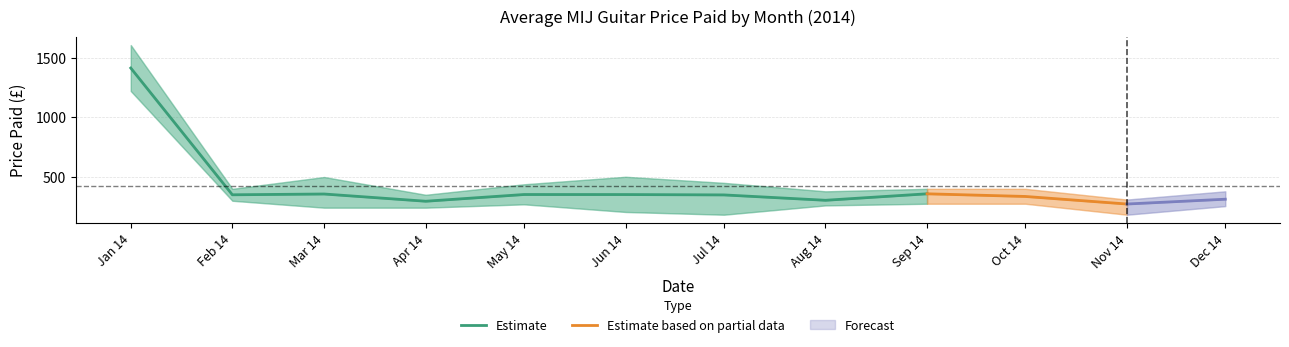

True or false: Estimate_upper has a value of 120.1 at 2014-11.

False